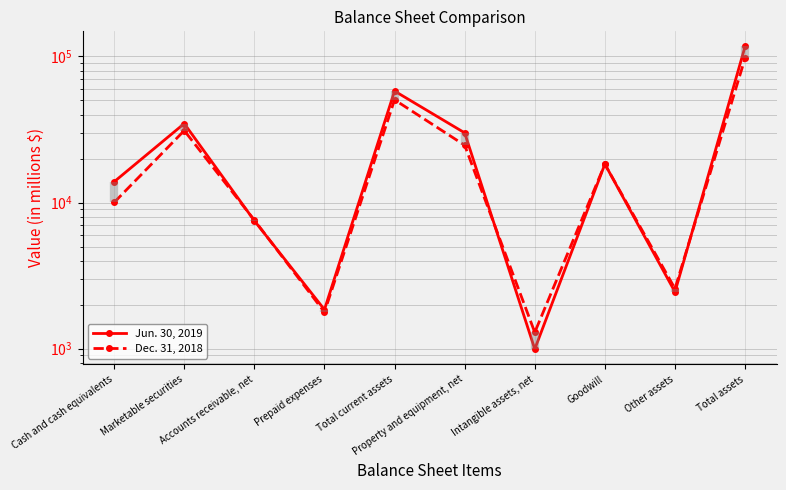

Reading left to right, extract all data points from this chart.

Jun. 30, 2019: Cash and cash equivalents=13877	Marketable securities=34719	Accounts receivable, net=7513	Prepaid expenses=1852	Total current assets=57961	Property and equipment, net=29999	Intangible assets, net=994	Goodwill=18334	Other assets=2446	Total assets=117006
Dec. 31, 2018: Cash and cash equivalents=10019	Marketable securities=31095	Accounts receivable, net=7587	Prepaid expenses=1779	Total current assets=50480	Property and equipment, net=24683	Intangible assets, net=1294	Goodwill=18301	Other assets=2576	Total assets=97334